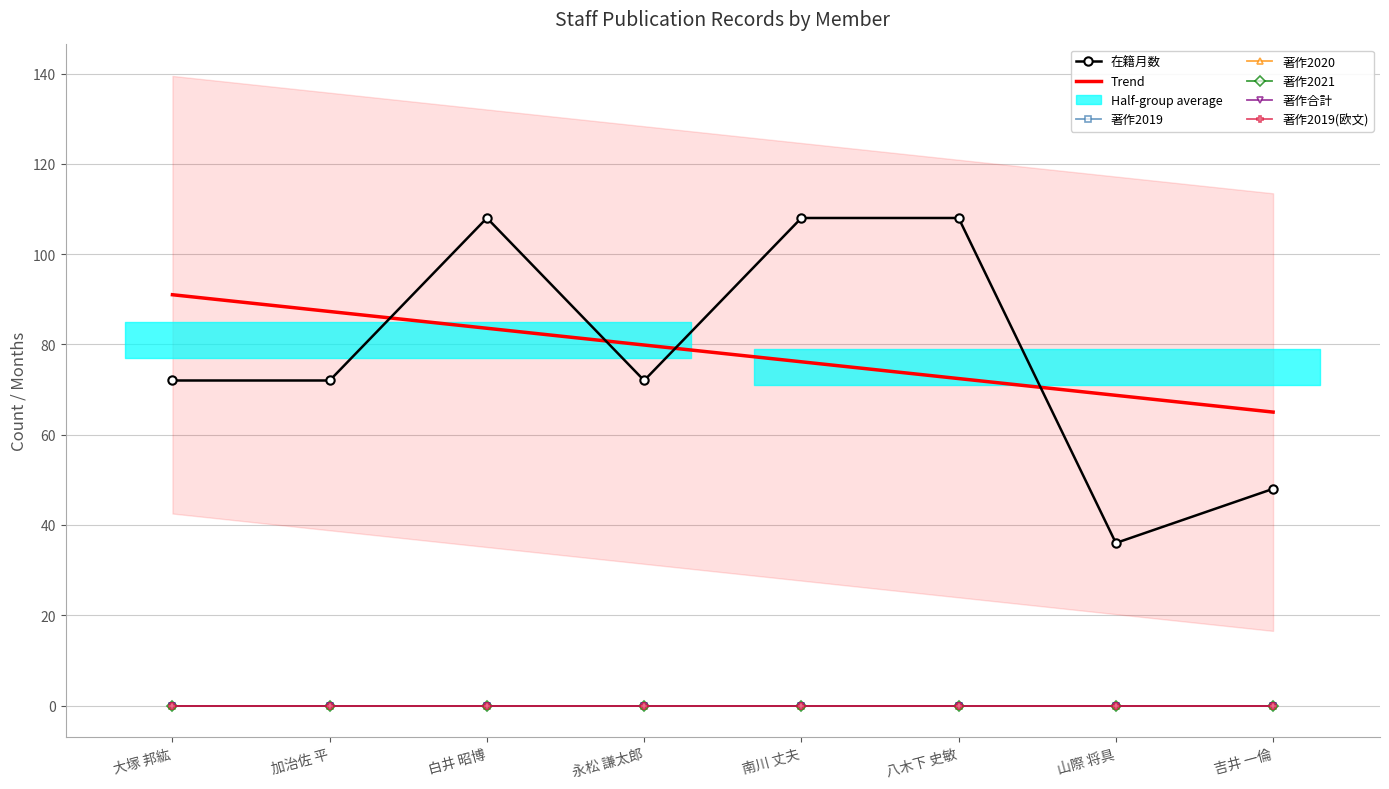

At how many categories does at least one series exceed 85?

3